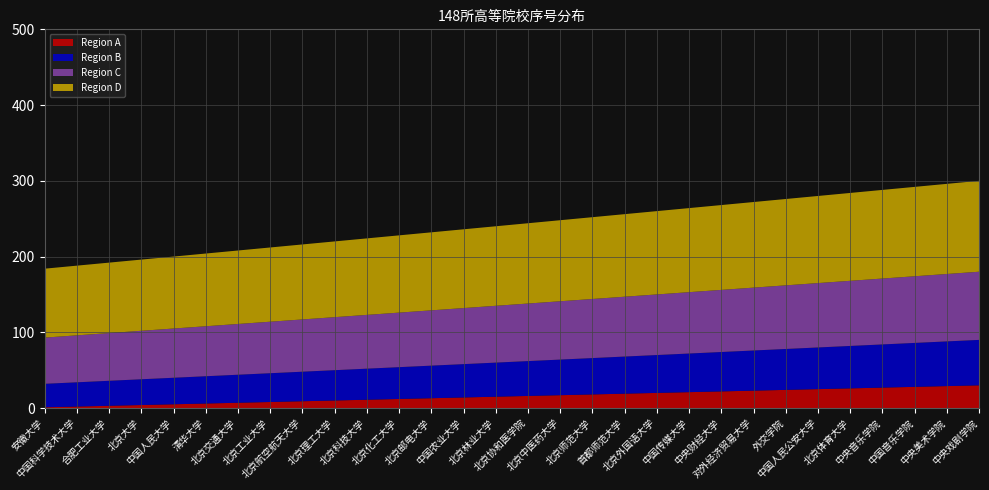

Reading left to right, transcribe all the data shown in this chart.

Region A: 安徽大学=1	中国科学技术大学=2	合肥工业大学=3	北京大学=4	中国人民大学=5	清华大学=6	北京交通大学=7	北京工业大学=8	北京航空航天大学=9	北京理工大学=10	北京科技大学=11	北京化工大学=12	北京邮电大学=13	中国农业大学=14	北京林业大学=15	北京协和医学院=16	北京中医药大学=17	北京师范大学=18	首都师范大学=19	北京外国语大学=20	中国传媒大学=21	中央财经大学=22	对外经济贸易大学=23	外交学院=24	中国人民公安大学=25	北京体育大学=26	中央音乐学院=27	中国音乐学院=28	中央美术学院=29	中央戏剧学院=30
Region B: 安徽大学=31	中国科学技术大学=32	合肥工业大学=33	北京大学=34	中国人民大学=35	清华大学=36	北京交通大学=37	北京工业大学=38	北京航空航天大学=39	北京理工大学=40	北京科技大学=41	北京化工大学=42	北京邮电大学=43	中国农业大学=44	北京林业大学=45	北京协和医学院=46	北京中医药大学=47	北京师范大学=48	首都师范大学=49	北京外国语大学=50	中国传媒大学=51	中央财经大学=52	对外经济贸易大学=53	外交学院=54	中国人民公安大学=55	北京体育大学=56	中央音乐学院=57	中国音乐学院=58	中央美术学院=59	中央戏剧学院=60
Region C: 安徽大学=61	中国科学技术大学=62	合肥工业大学=63	北京大学=64	中国人民大学=65	清华大学=66	北京交通大学=67	北京工业大学=68	北京航空航天大学=69	北京理工大学=70	北京科技大学=71	北京化工大学=72	北京邮电大学=73	中国农业大学=74	北京林业大学=75	北京协和医学院=76	北京中医药大学=77	北京师范大学=78	首都师范大学=79	北京外国语大学=80	中国传媒大学=81	中央财经大学=82	对外经济贸易大学=83	外交学院=84	中国人民公安大学=85	北京体育大学=86	中央音乐学院=87	中国音乐学院=88	中央美术学院=89	中央戏剧学院=90
Region D: 安徽大学=91	中国科学技术大学=92	合肥工业大学=93	北京大学=94	中国人民大学=95	清华大学=96	北京交通大学=97	北京工业大学=98	北京航空航天大学=99	北京理工大学=100	北京科技大学=101	北京化工大学=102	北京邮电大学=103	中国农业大学=104	北京林业大学=105	北京协和医学院=106	北京中医药大学=107	北京师范大学=108	首都师范大学=109	北京外国语大学=110	中国传媒大学=111	中央财经大学=112	对外经济贸易大学=113	外交学院=114	中国人民公安大学=115	北京体育大学=116	中央音乐学院=117	中国音乐学院=118	中央美术学院=119	中央戏剧学院=120